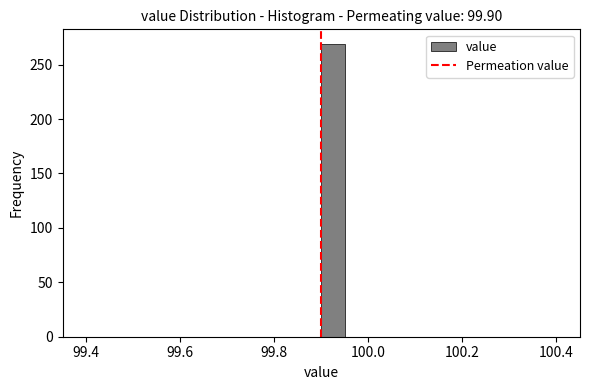

Around what value on the x-axis is the tallest bar? Give the approximate position of its centre, as read against the axis.

99.92